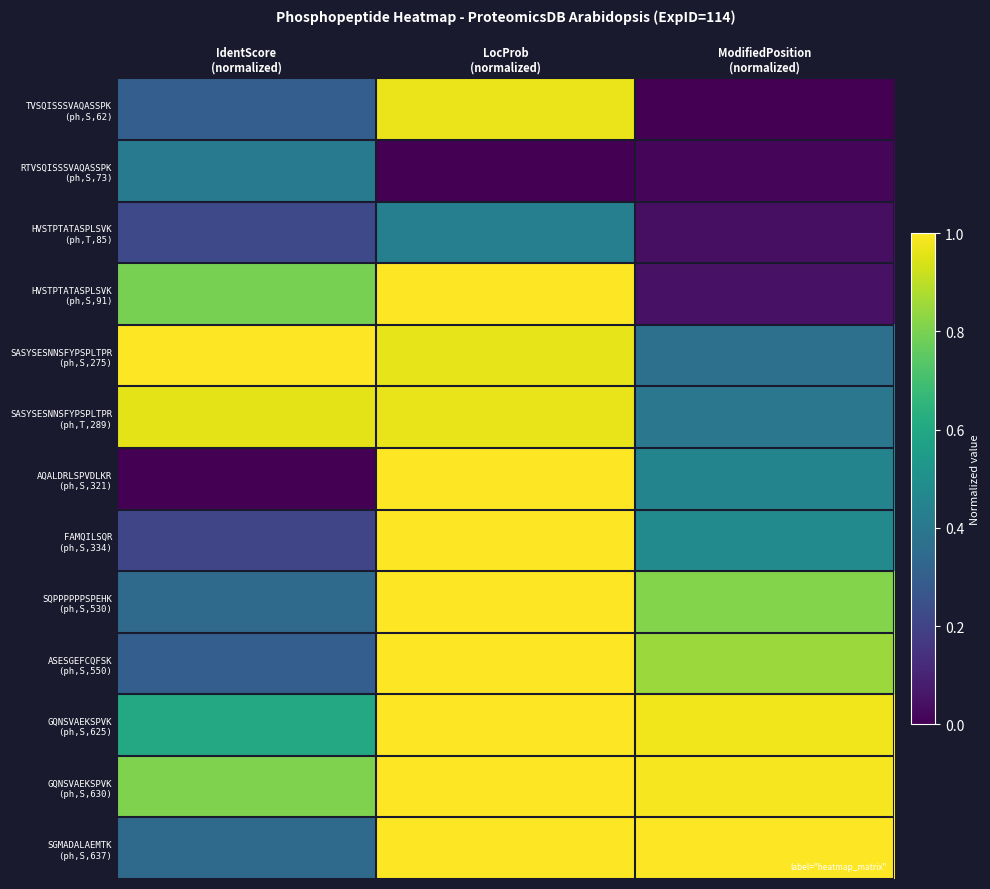

What is the total value across all series at IdentScore
(normalized)?

6.3